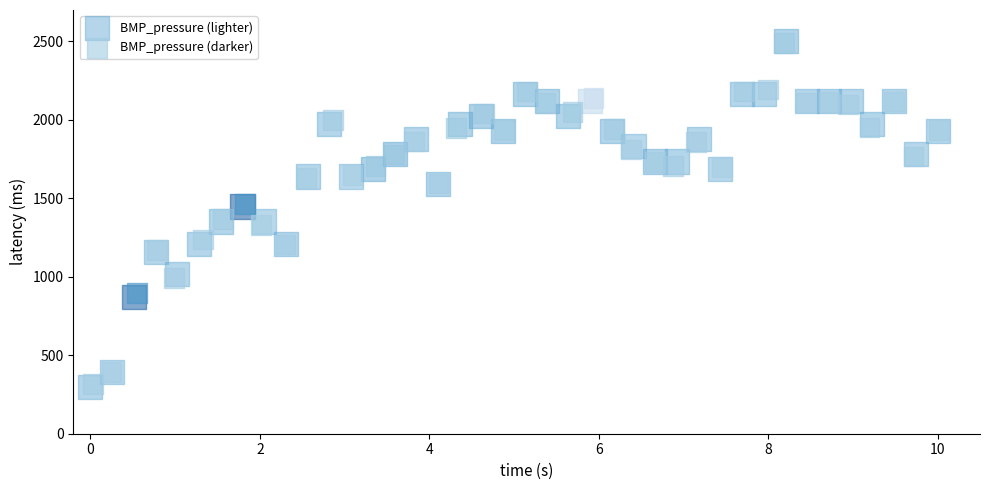

What are all the series names shown in the legend?

BMP_pressure (lighter), BMP_pressure (darker)